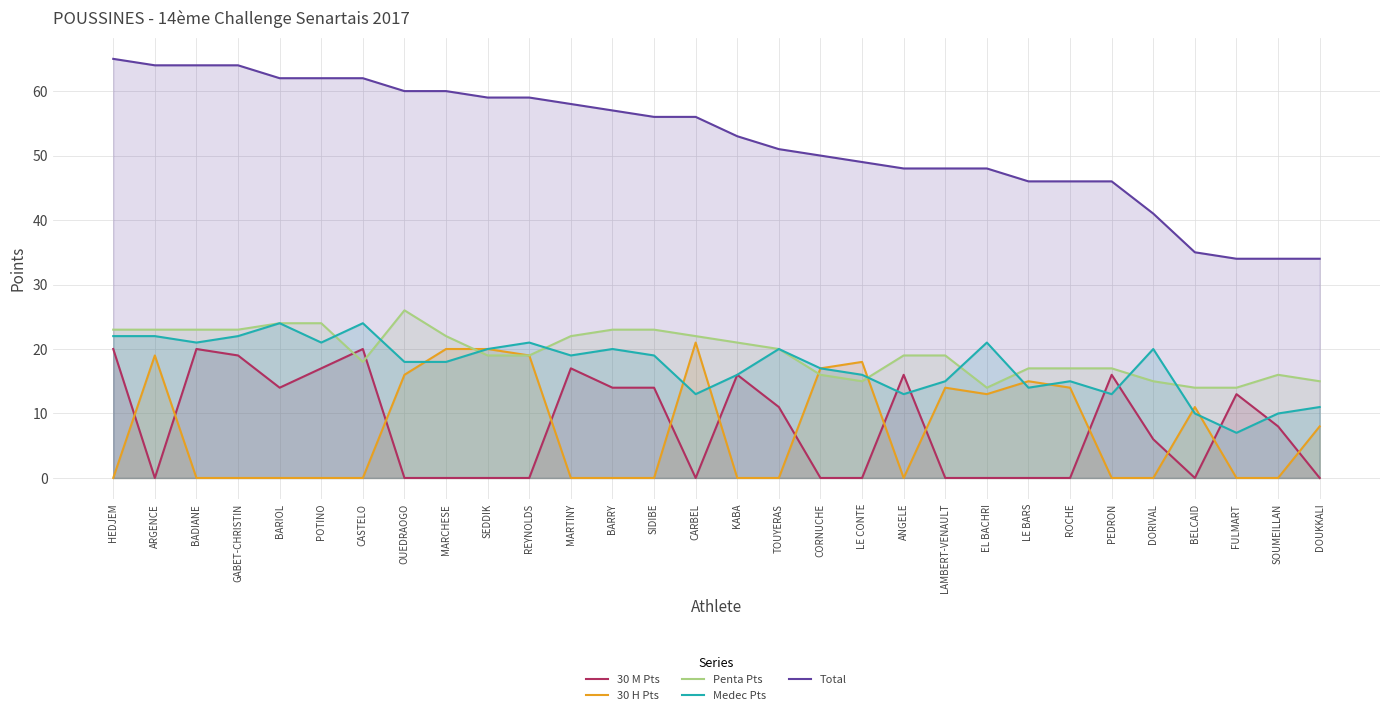

What is the label of the 3rd point from the right?

FULMART